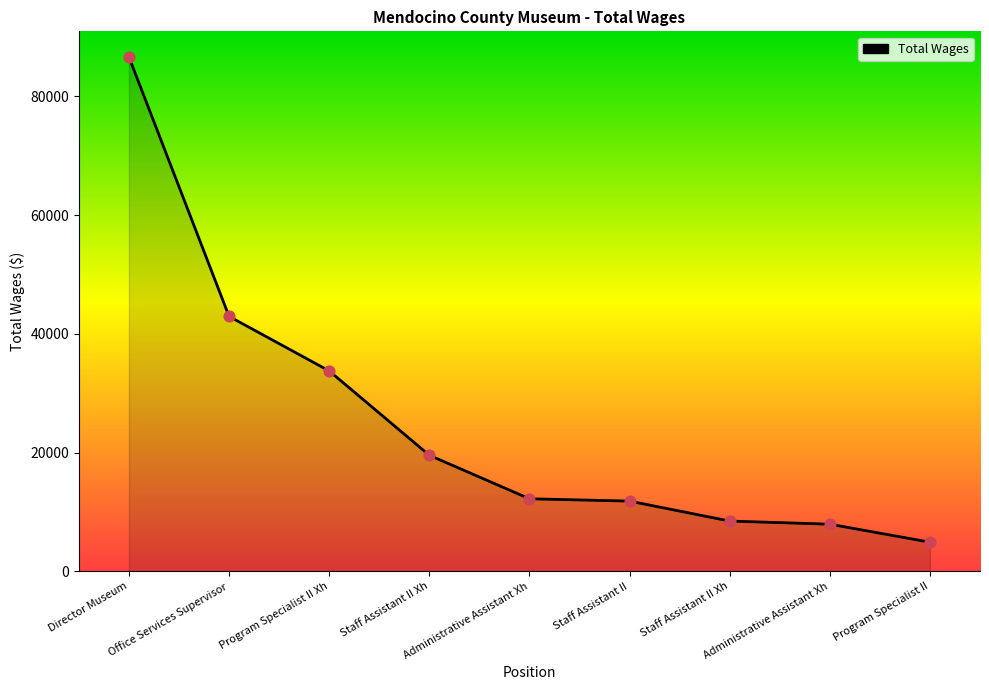

How many lines are shown in the chart?

1